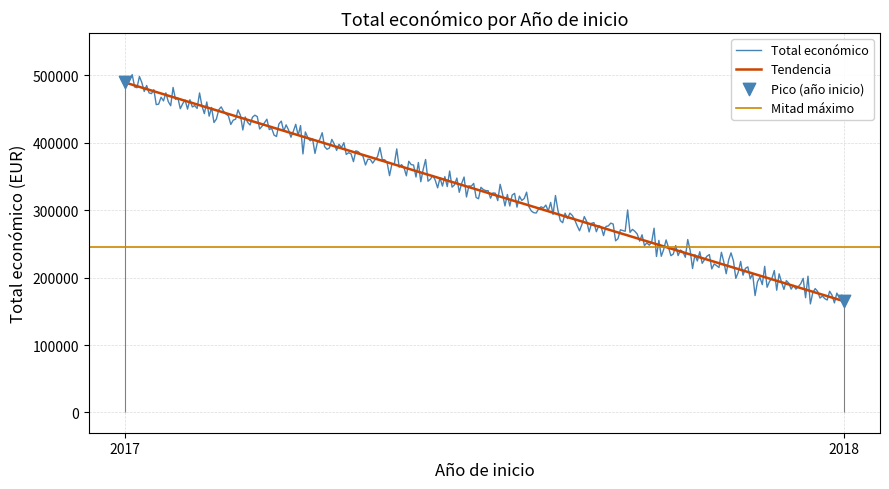

What is the change in value from 2018 to 2017?

+314545